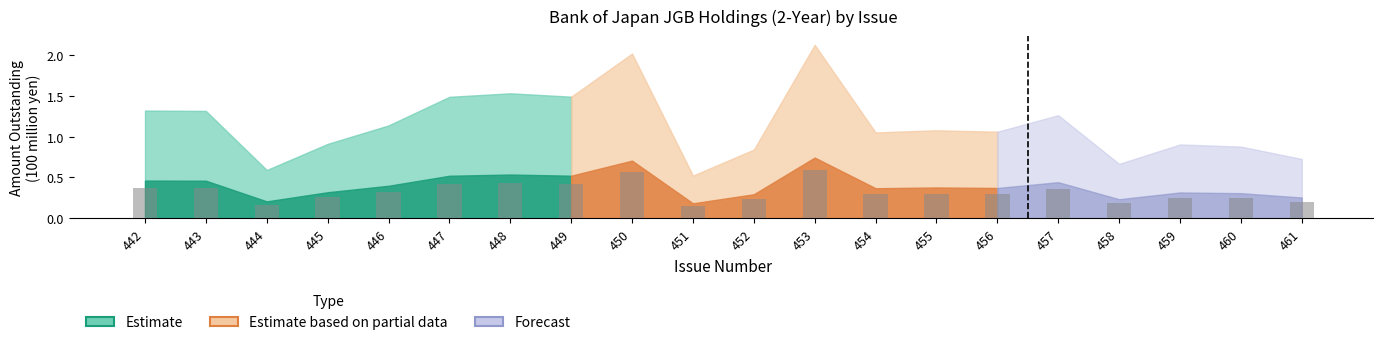

Is it true that the value at 455 is 0.5?

False